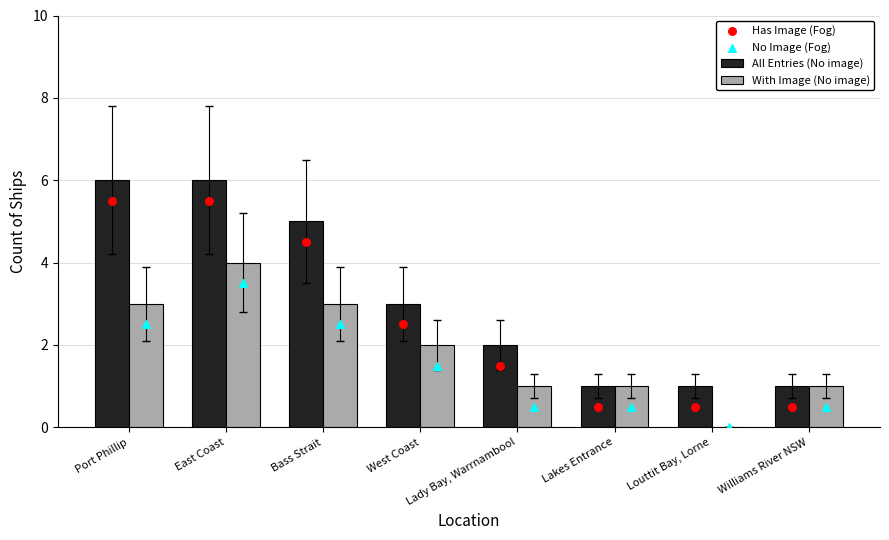

What are all the series names shown in the legend?

All Entries (No image), With Image (No image), Has Image (Fog), No Image (Fog)